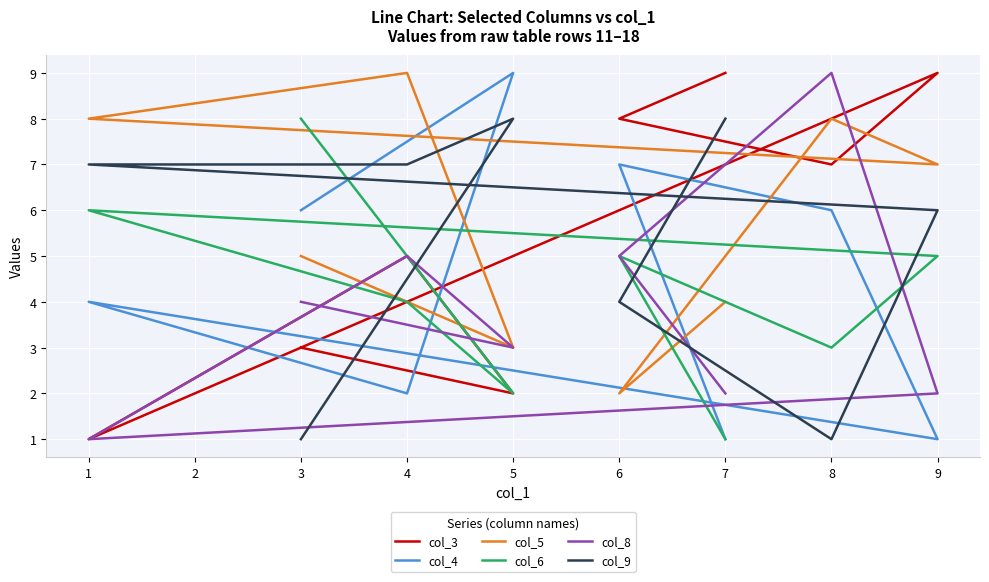

After their last crossing, which series has the higher values: col_6 or col_3?

col_3